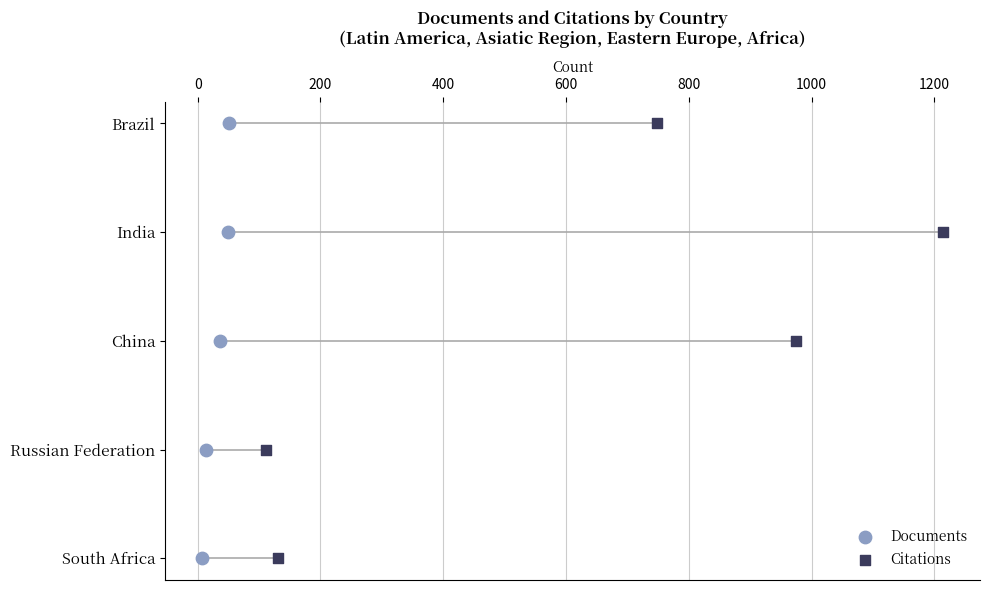

What are all the series names shown in the legend?

Documents, Citations